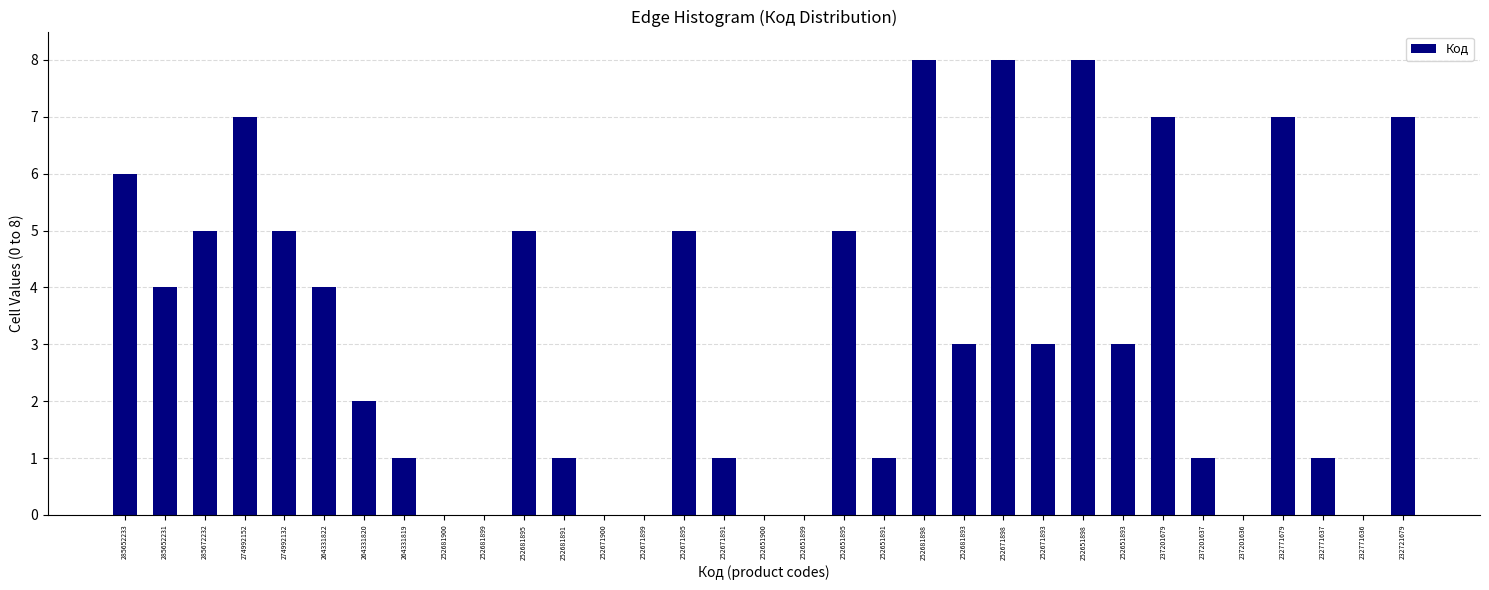

What is the greatest value displayed?

8